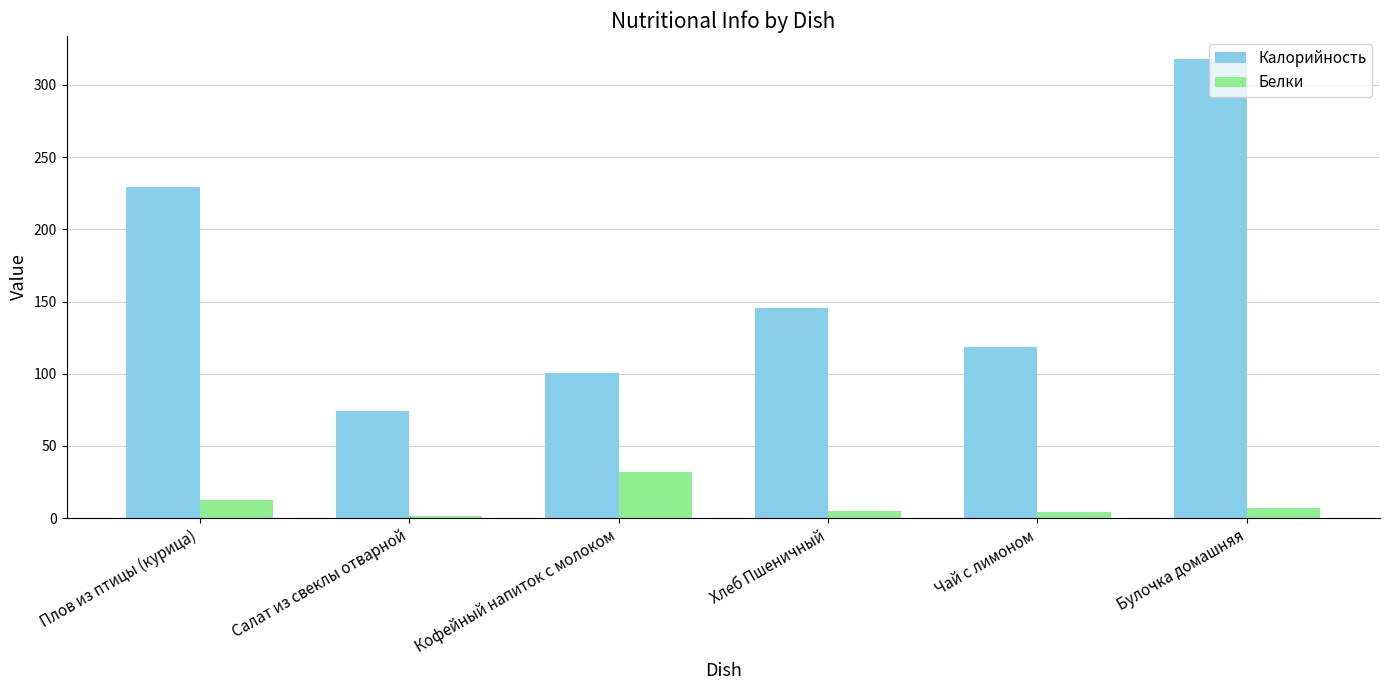

Between Салат из свеклы отварной and Хлеб Пшеничный, which series saw the biggest shift?

Калорийность